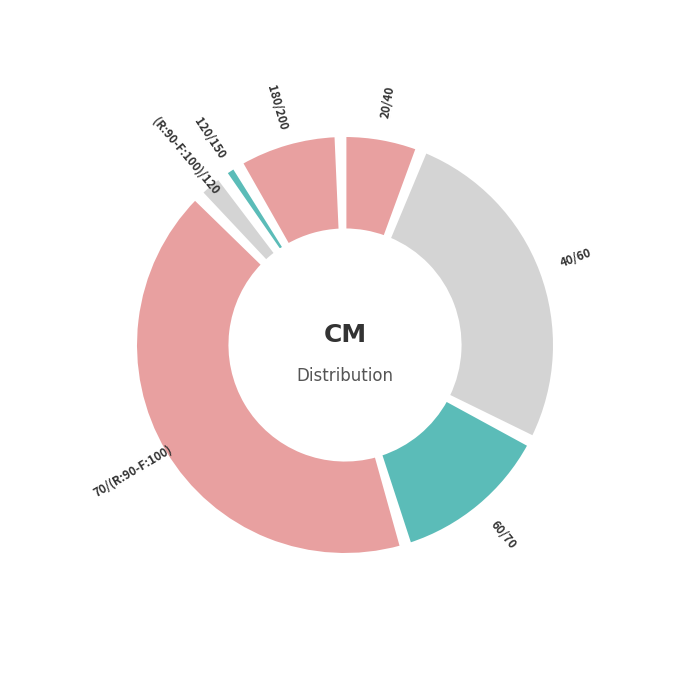

True or false: 120/150 accounts for 13% of the total.

False